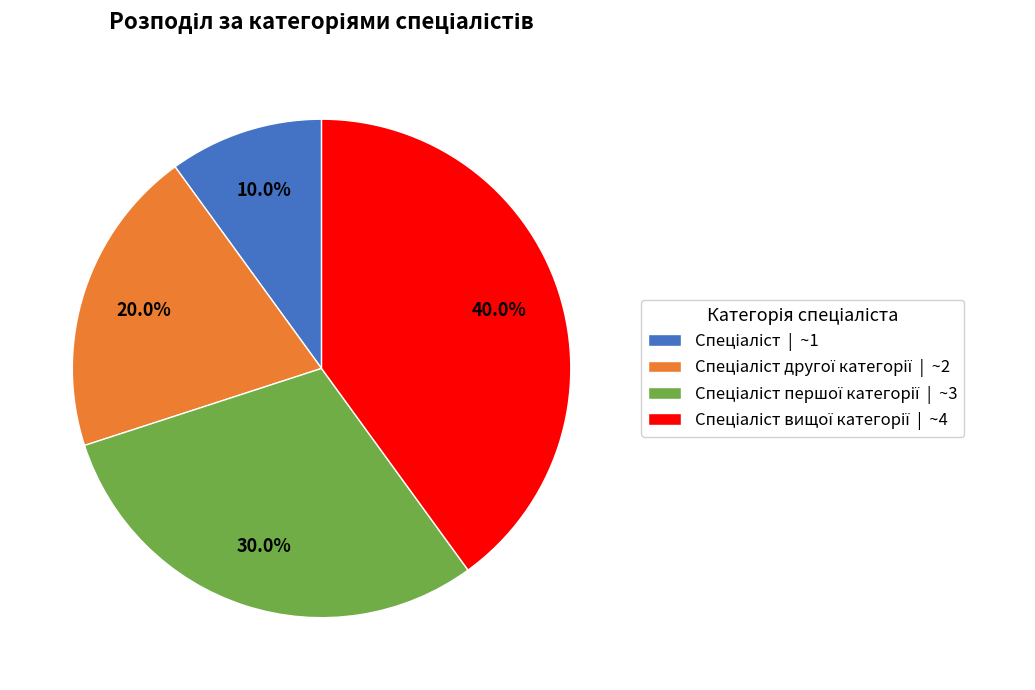

How many slices are in this pie chart?

4